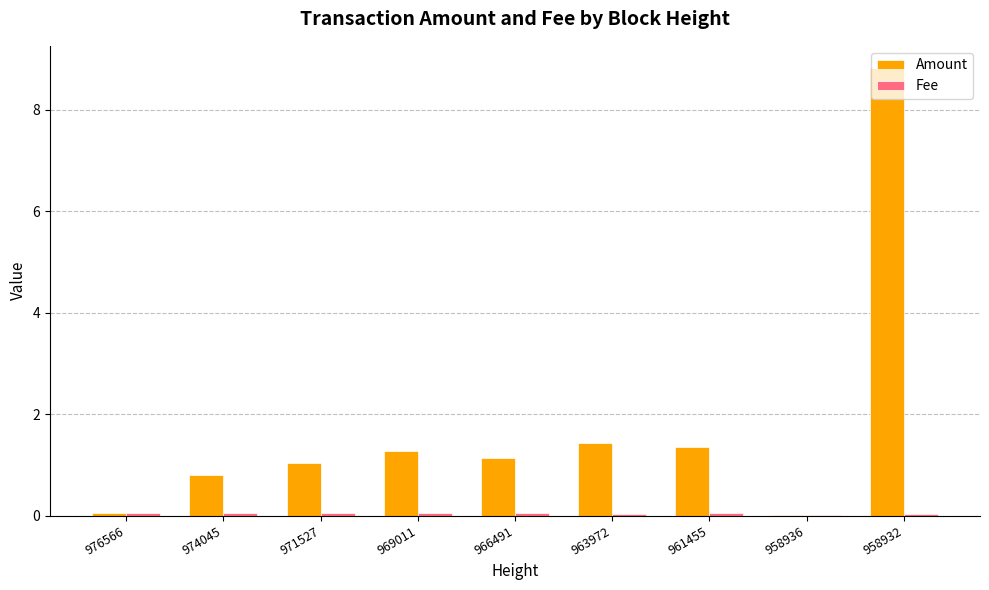

At which category is the sum across all series the highest?

958932